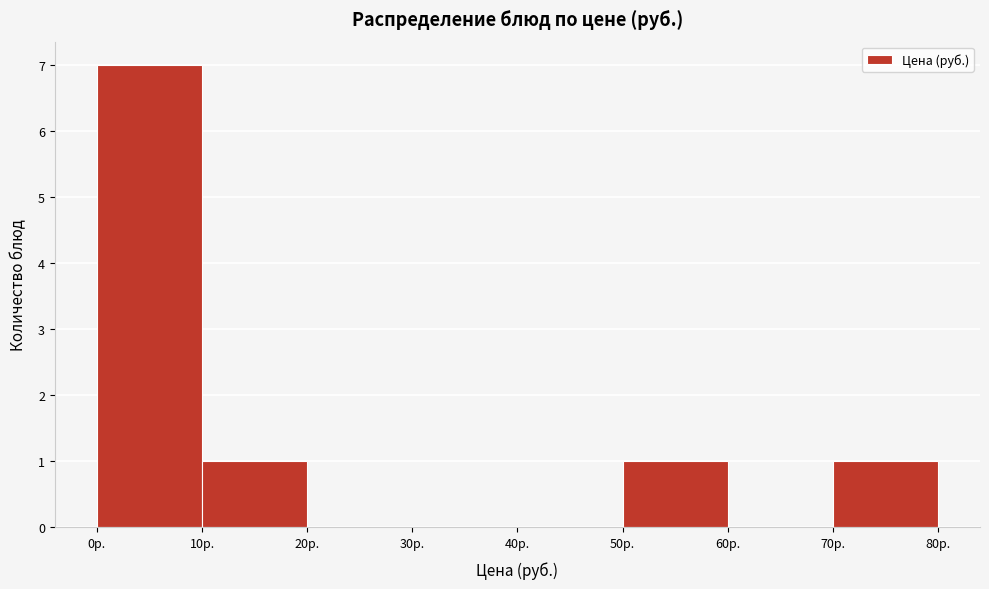

Over which range of the x-axis is the bar tallest?

0 to 10